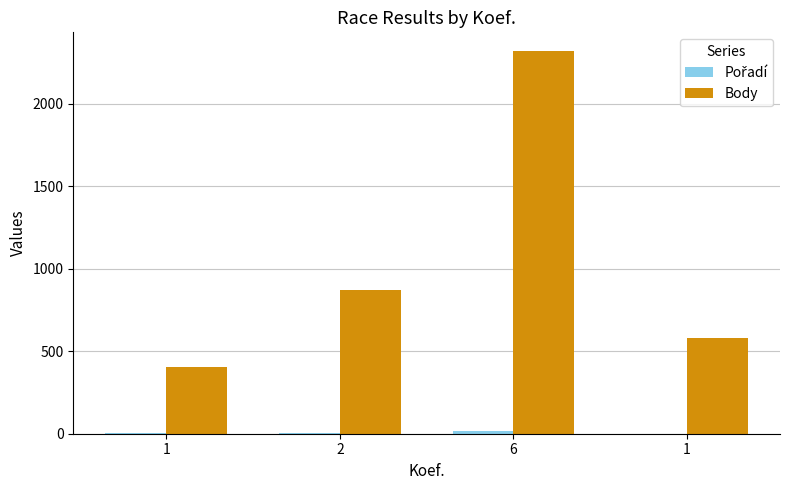

What is the difference between the maximum and minimum values in the Body series?

1915